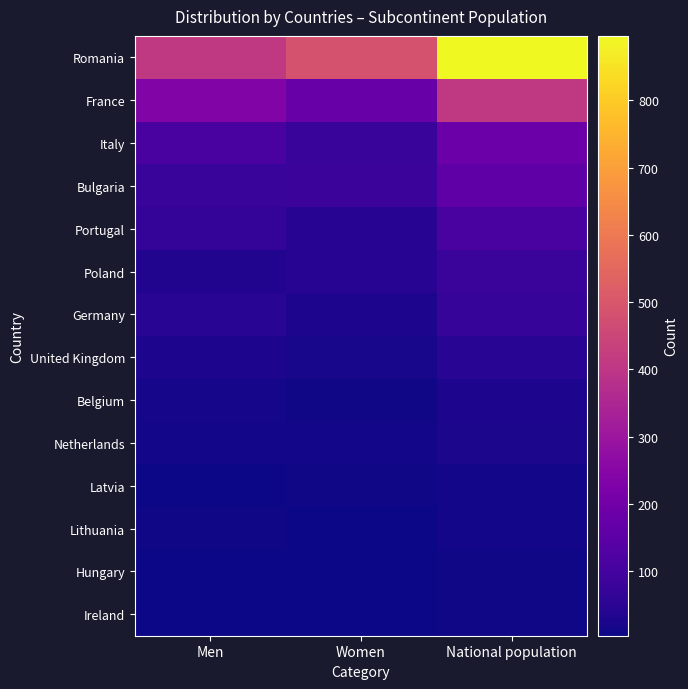

List the series in order of their peak value, highest first.

Romania, France, Italy, Bulgaria, Portugal, Poland, Germany, United Kingdom, Belgium, Netherlands, Latvia, Lithuania, Hungary, Ireland